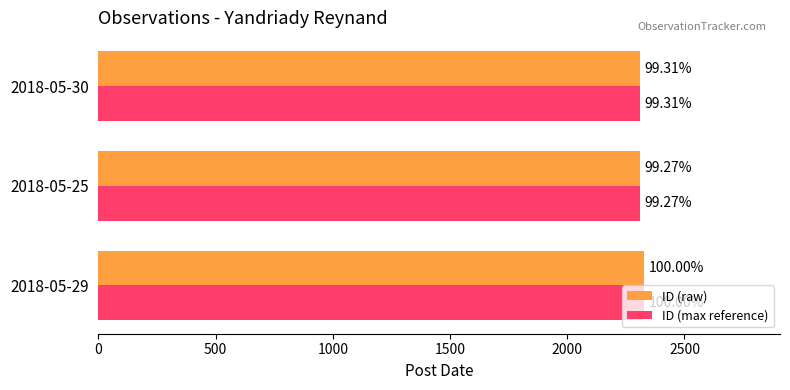

What are all the series names shown in the legend?

ID (raw), ID (max reference)